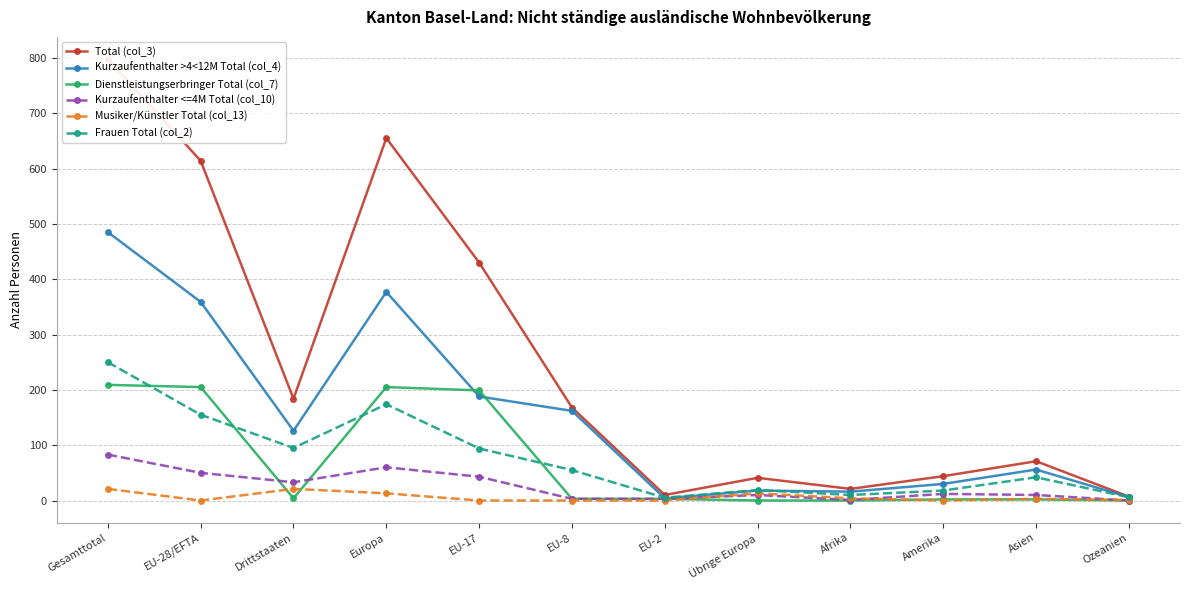

At which category does Kurzaufenthalter >4<12M Total (col_4) reach its first local valley?

Drittstaaten